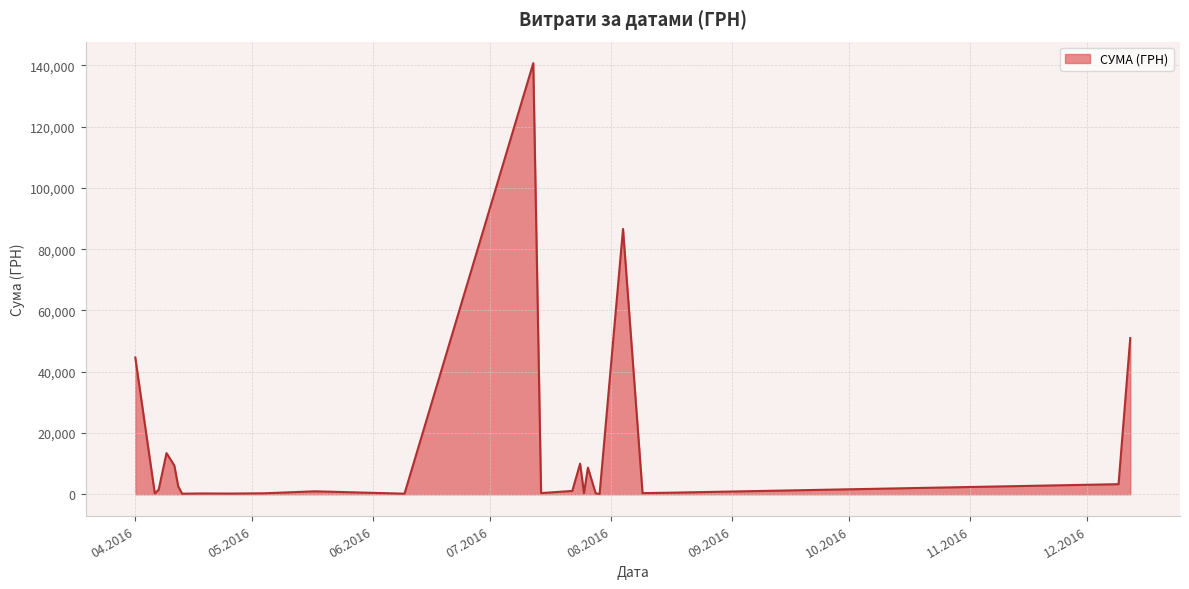

Rank the categories by value from lowest to highest.

24.07.2016, 29.07.2016, 13.04.2016, 09.06.2016, 07.04.2016, 25.04.2016, 06.04.2016, 18.04.2016, 28.07.2016, 04.05.2016, 25.07.2016, 09.08.2016, 09.04.2016, 14.07.2016, 07.04.2016, 17.08.2016, 12.04.2016, 07.04.2016, 17.05.2016, 22.07.2016, 12.04.2016, 09.04.2016, 09.12.2016, 12.12.2016, 09.04.2016, 11.04.2016, 11.04.2016, 12.12.2016, 12.12.2016, 12.12.2016, 09.04.2016, 12.12.2016, 26.07.2016, 12.12.2016, 24.07.2016, 12.12.2016, 01.04.2016, 01.04.2016, 04.08.2016, 12.07.2016